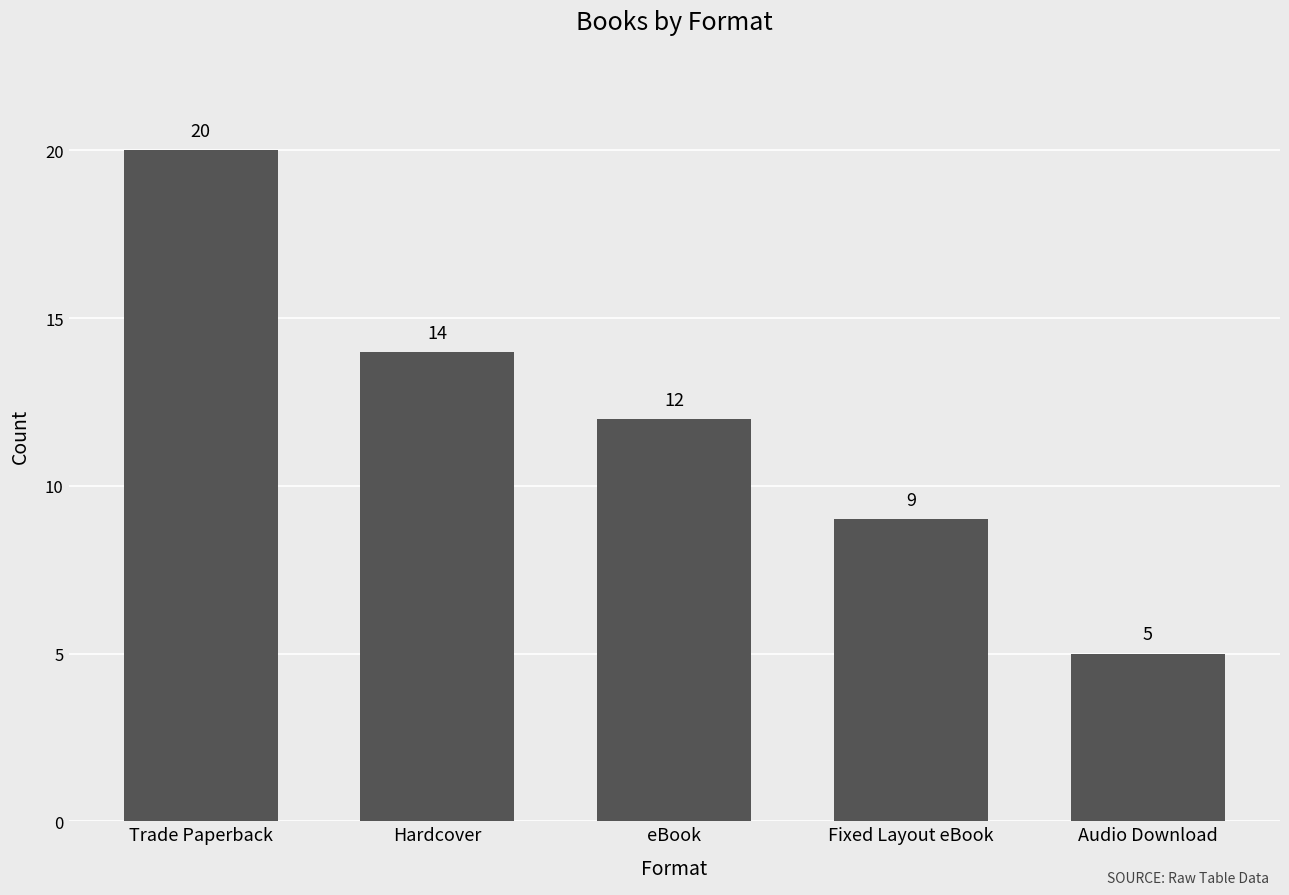

The value at Fixed Layout eBook is 9. True or false?

True